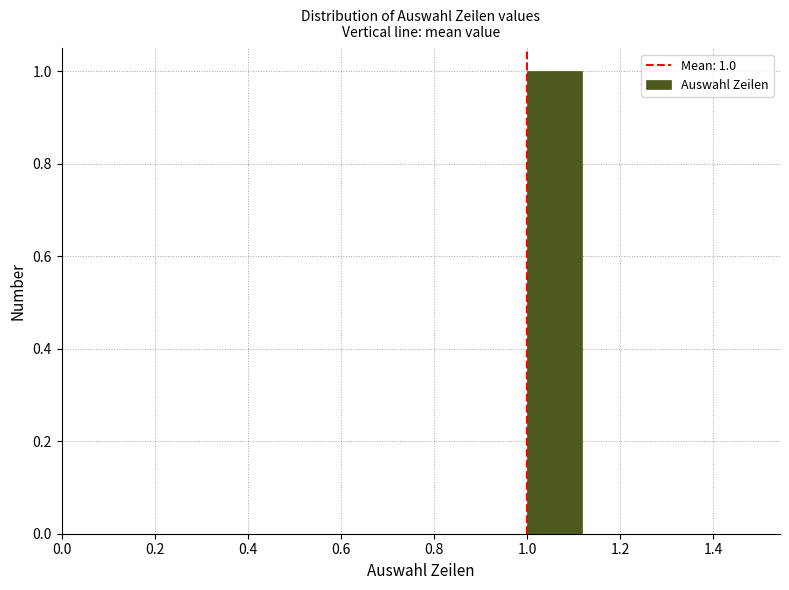

Over which range of the x-axis is the bar tallest?

1.000 to 1.125